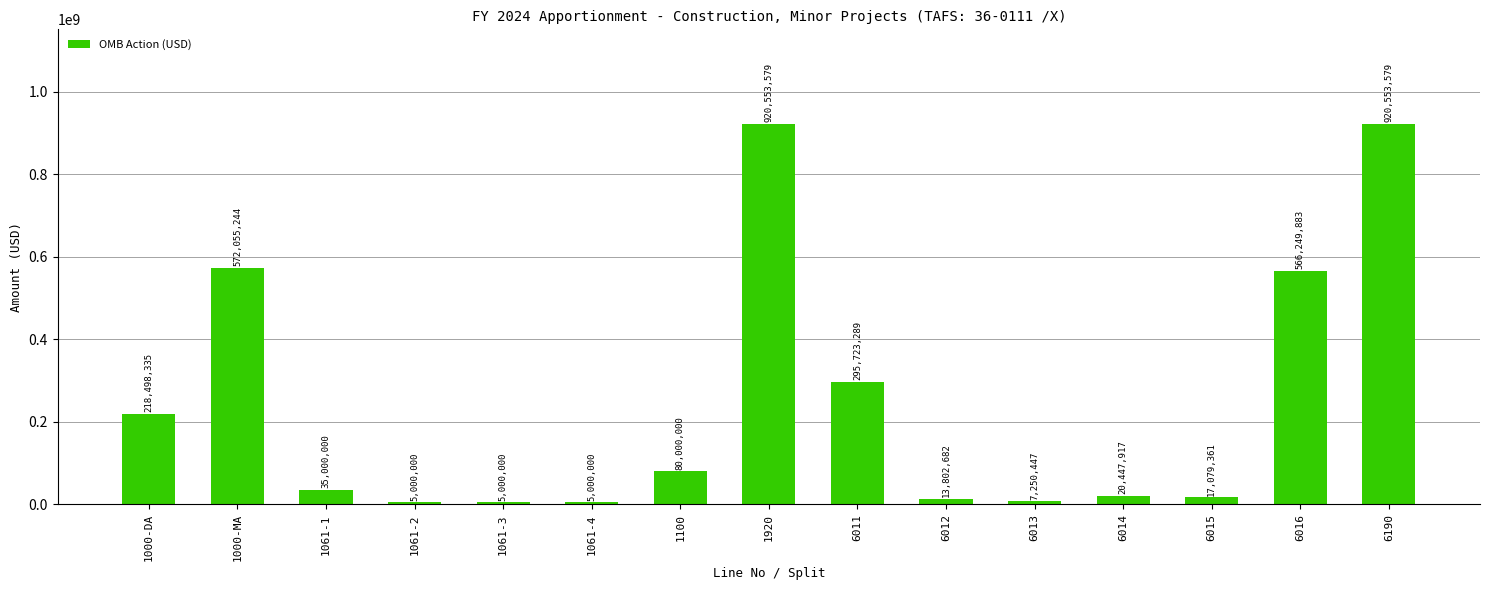

What is the minimum value shown in the chart?

5000000